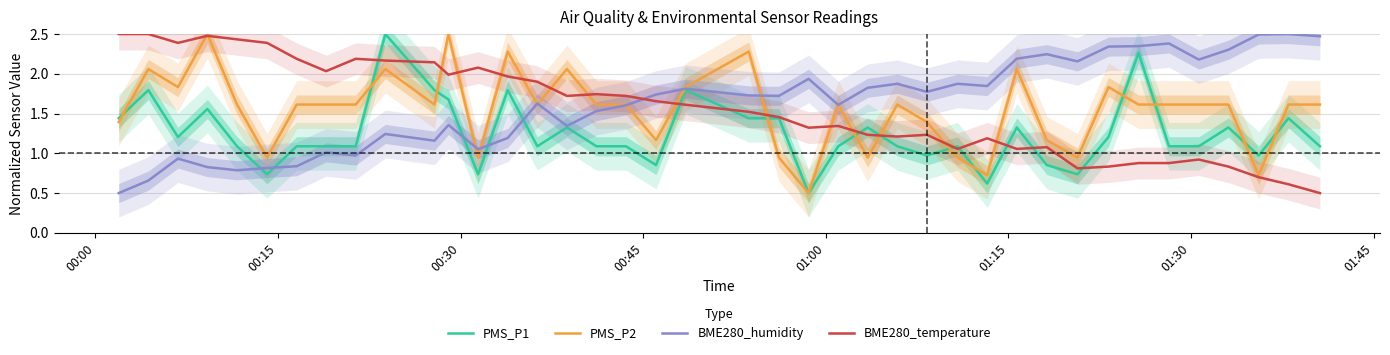

What is the lowest value of the PMS_P2 series?

0.5